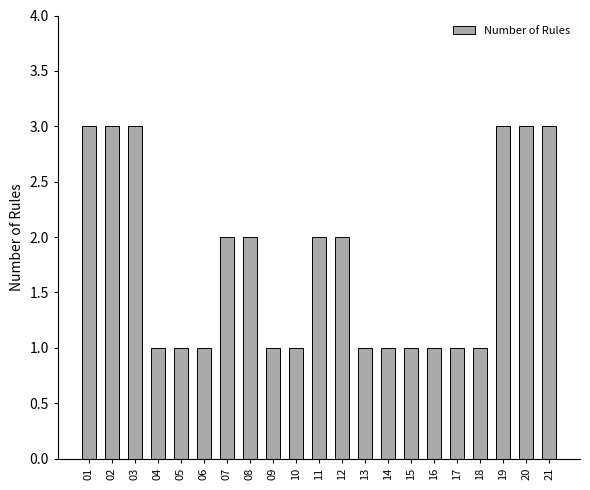

What is the sum of all values?

37